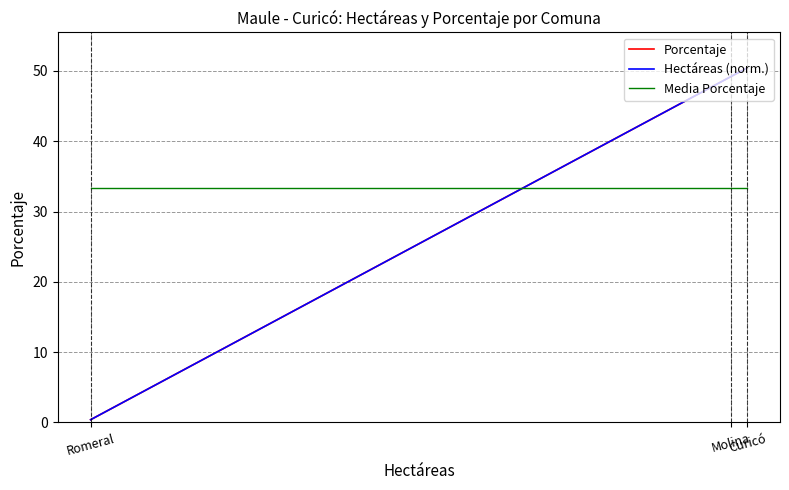

The value of Porcentaje at Molina is 49.2. True or false?

True